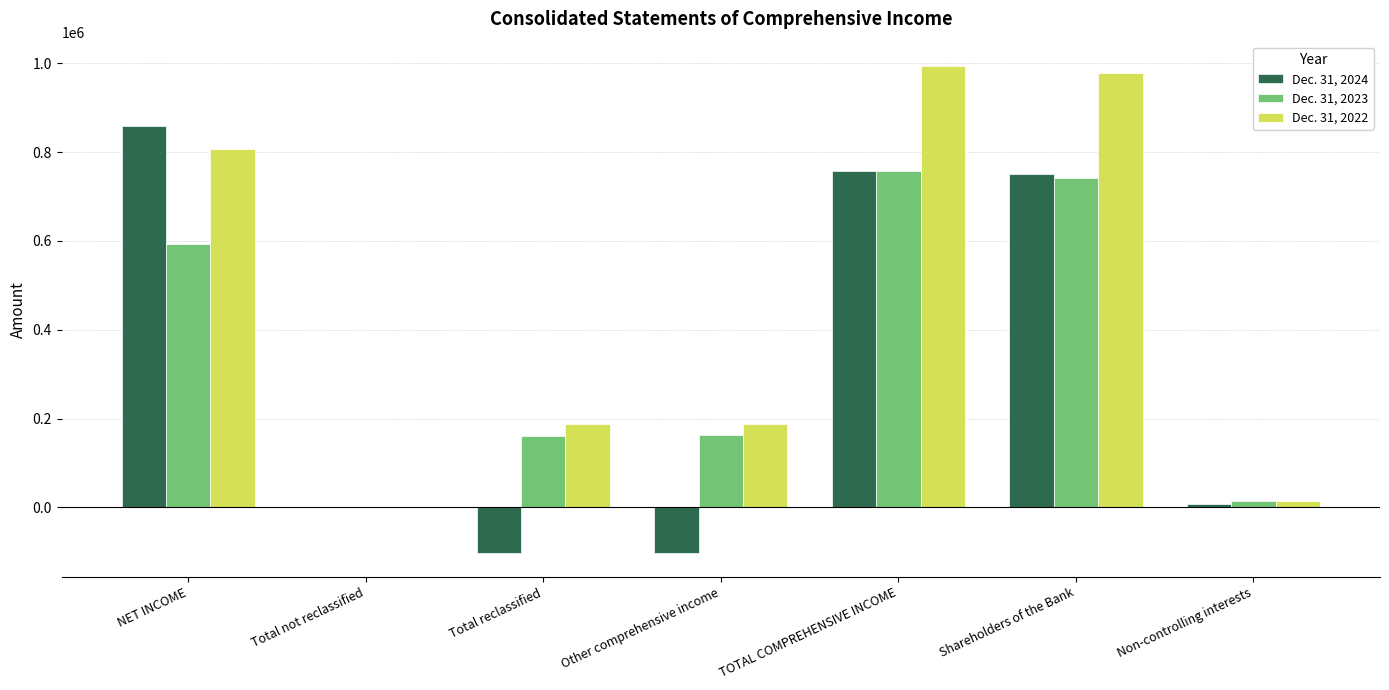

Is the value of Dec. 31, 2023 at TOTAL COMPREHENSIVE INCOME greater than the value of Dec. 31, 2022 at Other comprehensive income?

Yes